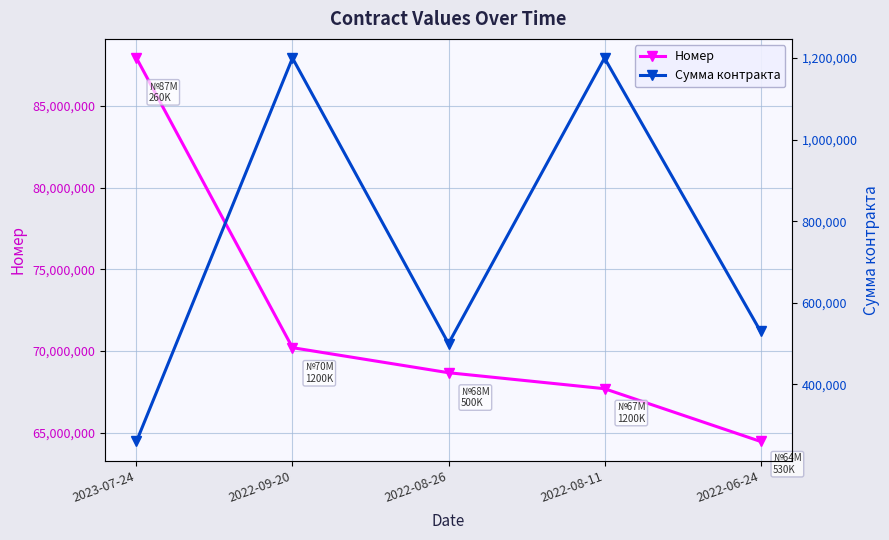

What is the value of the Сумма контракта point at the 2nd from the left?

1200000